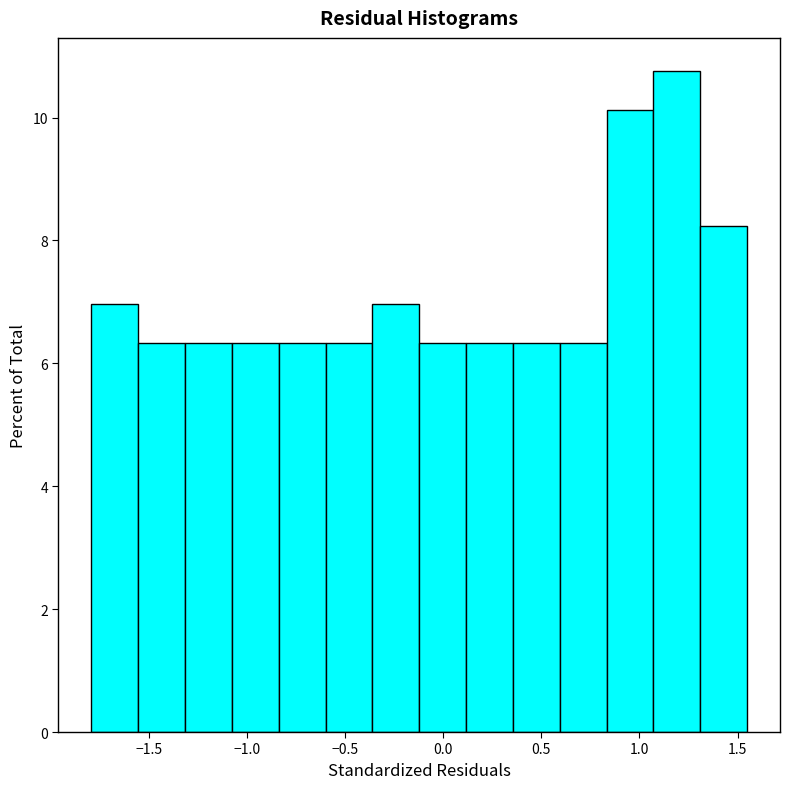

Which range on the x-axis has the tallest bar?

1.05 to 1.30